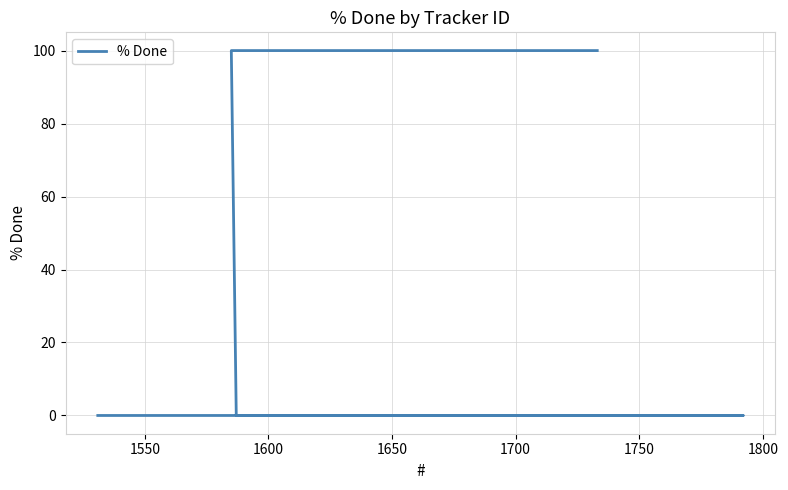

What is the sum of the values at 1650 and 1750?

100